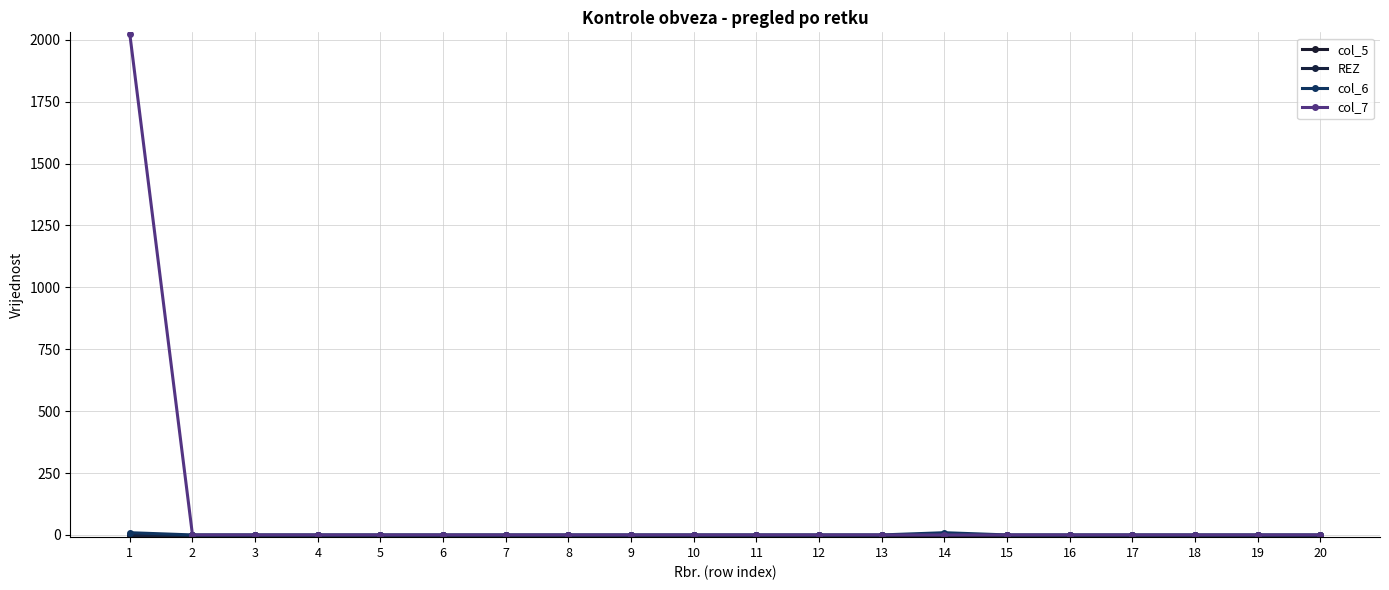

Is this an area chart (filled region under the line)?

No